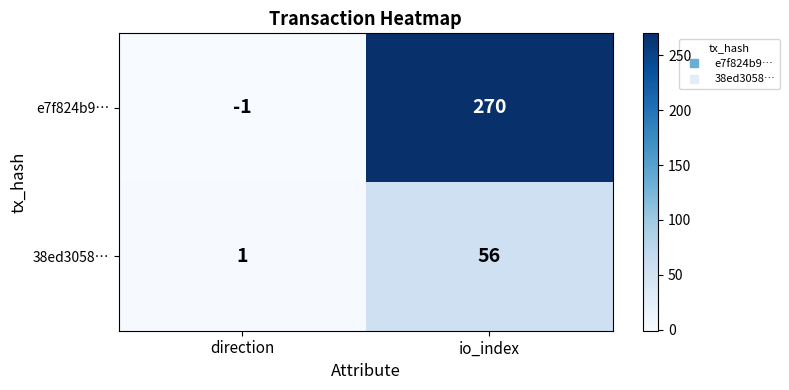

Is it true that 38ed3058… equals 1 at direction?

True